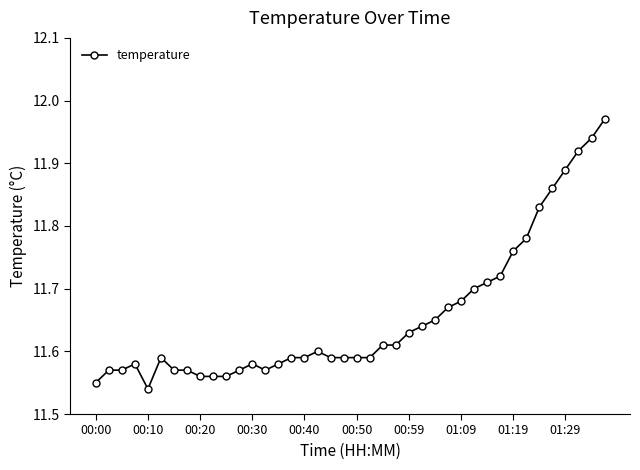

True or false: there are more than 2 points higher than both neighbors.

True